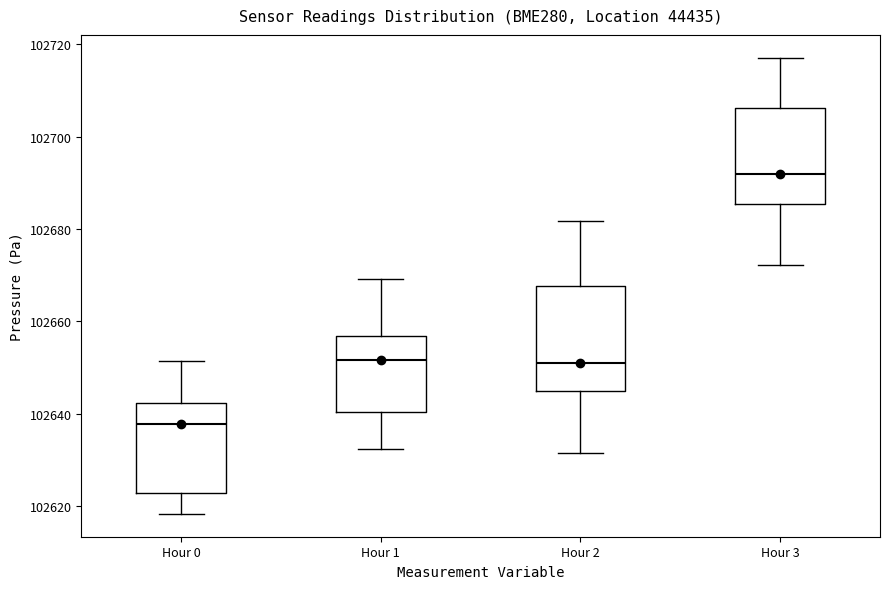

Which box's median line is the lowest?

Hour 0